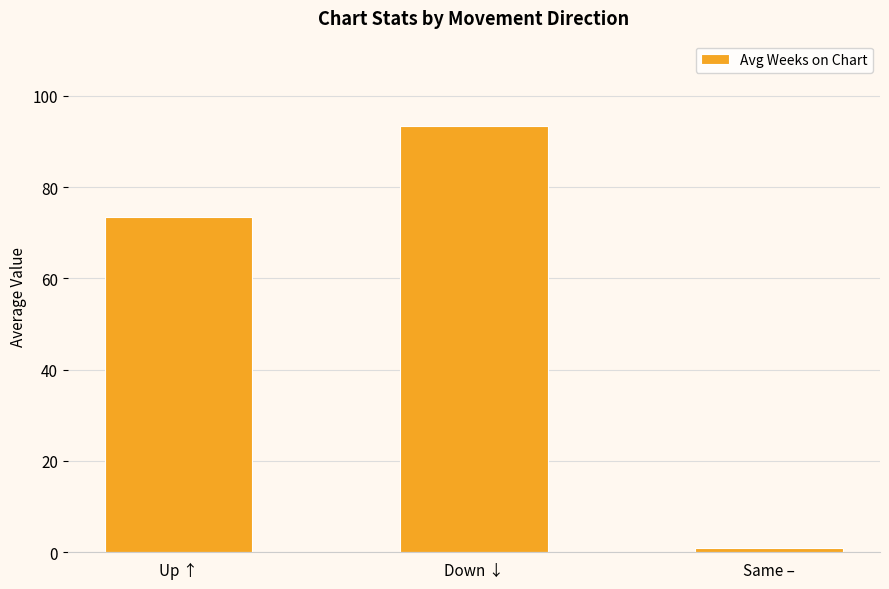

What is the change in value from Up ↑ to Down ↓?

+19.9